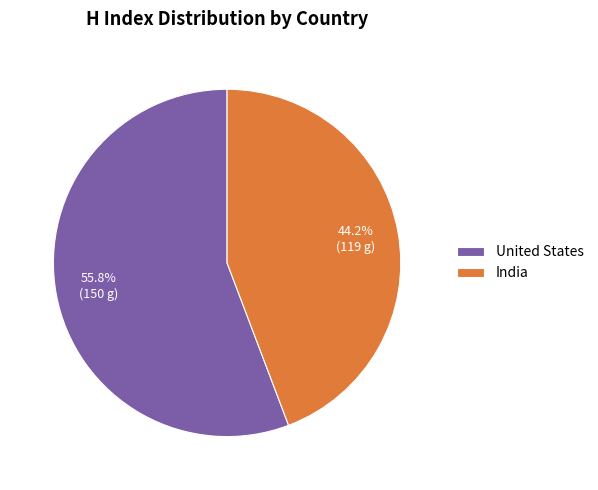

To the nearest percent, what is the difference between the largest and smallest slice percentages?

12%